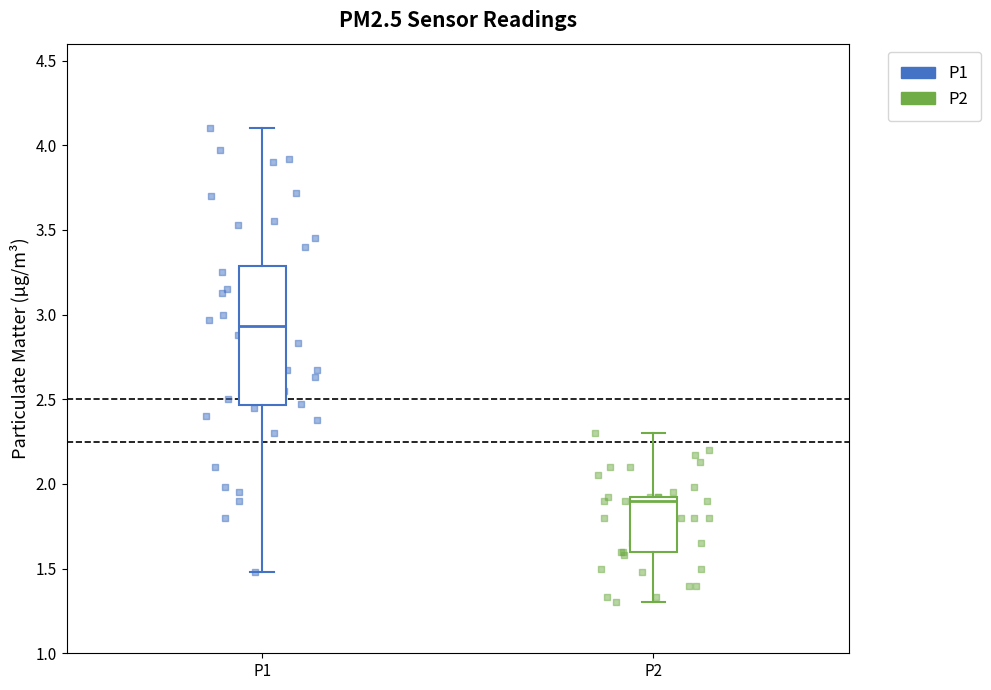

Reading left to right, transcribe this box plot: for each box, give where its median line is, the range the box spans, and where its two whiskers end, as read against the y-axis. The values are not printed on the chart, so give them approximately, as read against the axis.

P1: median 2.95, box 2.45 to 3.30, whiskers 1.50 to 4.10
P2: median 1.90 (just below the box's upper edge), box 1.60 to 1.90, whiskers 1.30 to 2.30